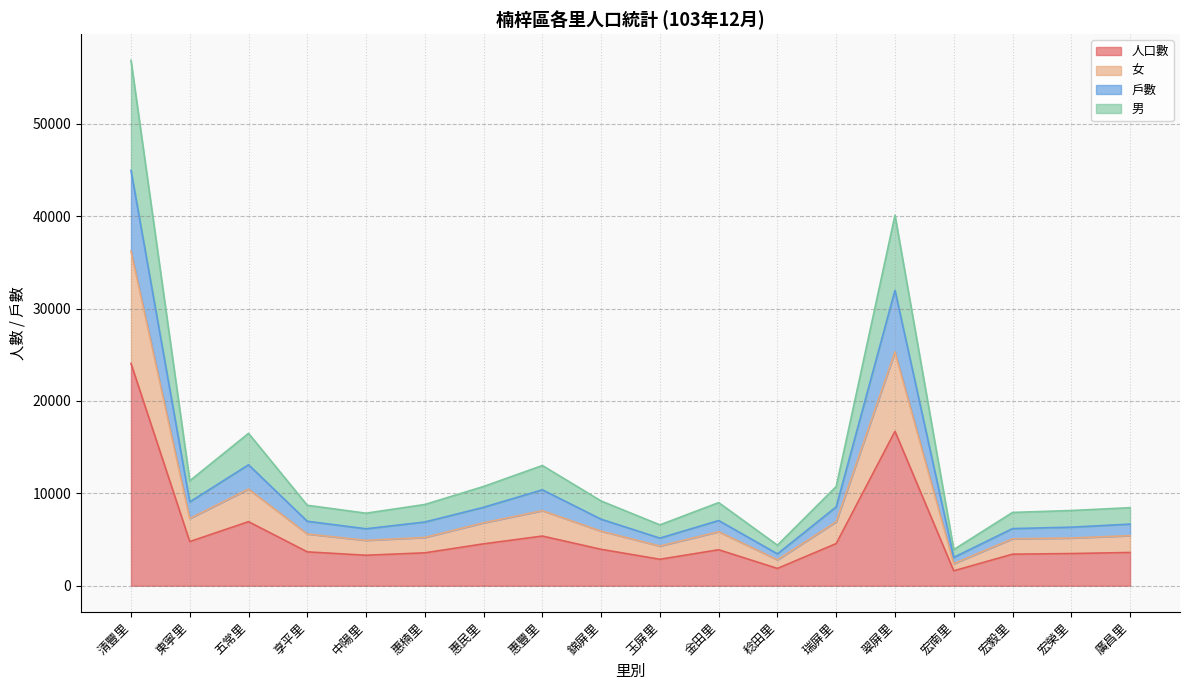

What is the smallest value displayed?

1618